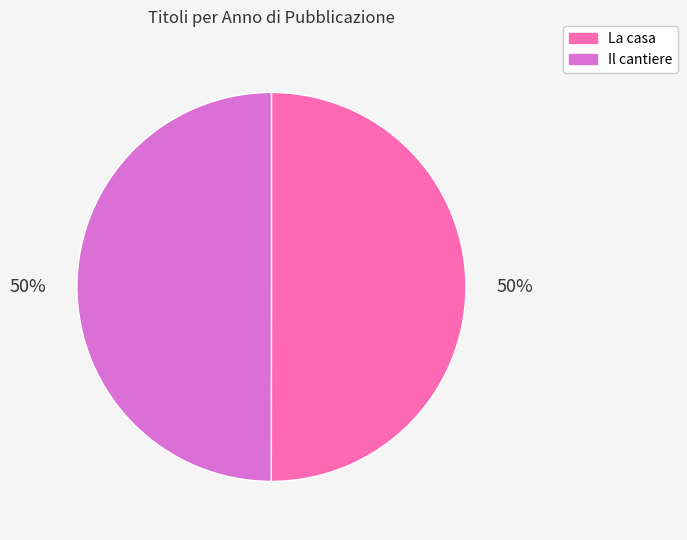

Approximately how many times larger is the value at Il cantiere compared to La casa?

1.0